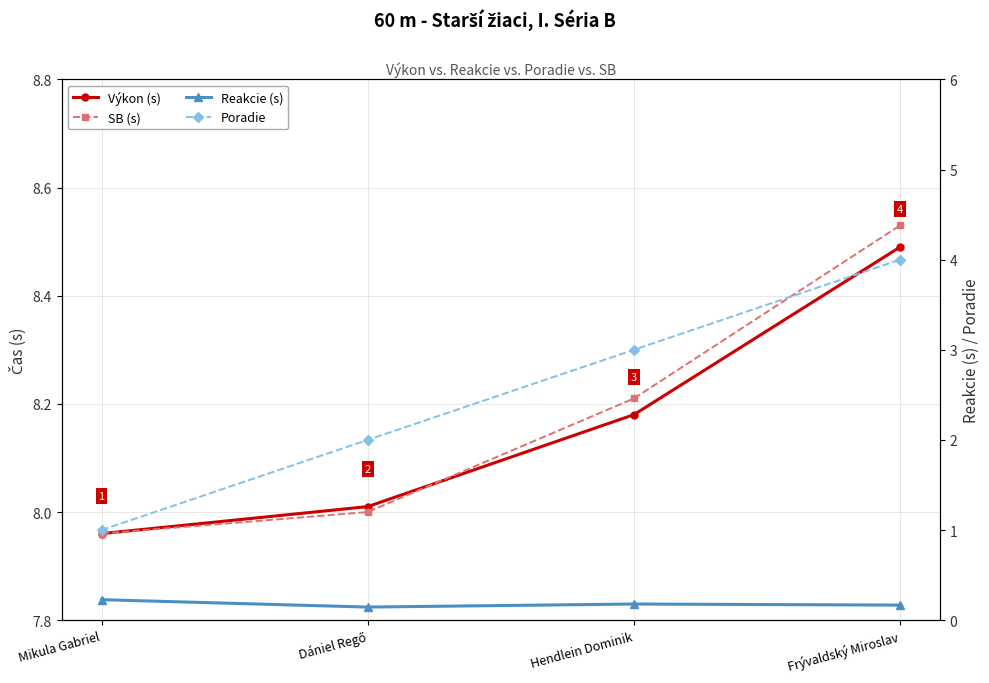

At which category is the sum across all series the highest?

Frývaldský Miroslav